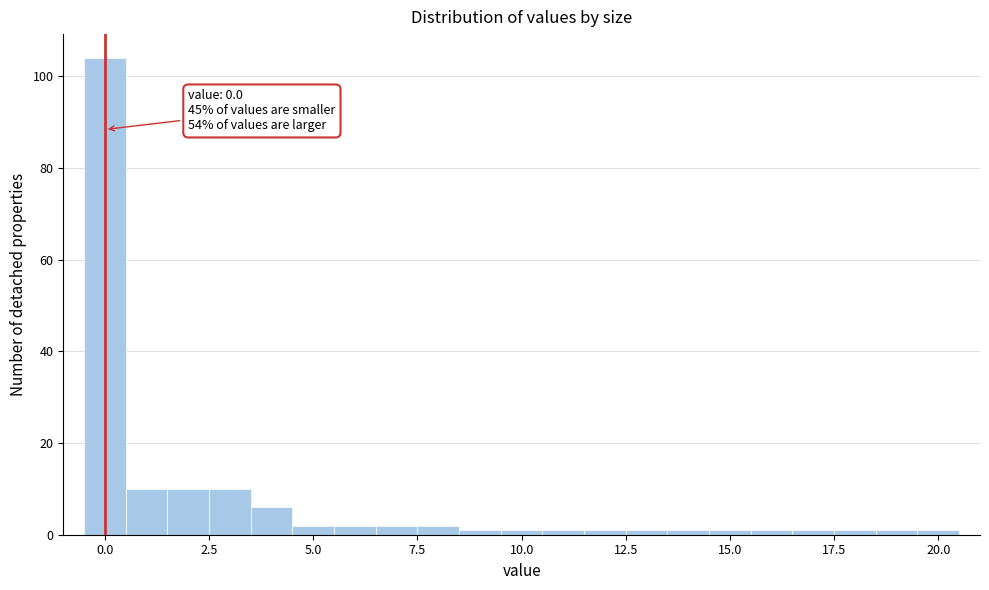

Around what value on the x-axis is the tallest bar? Give the approximate position of its centre, as read against the axis.

0.0